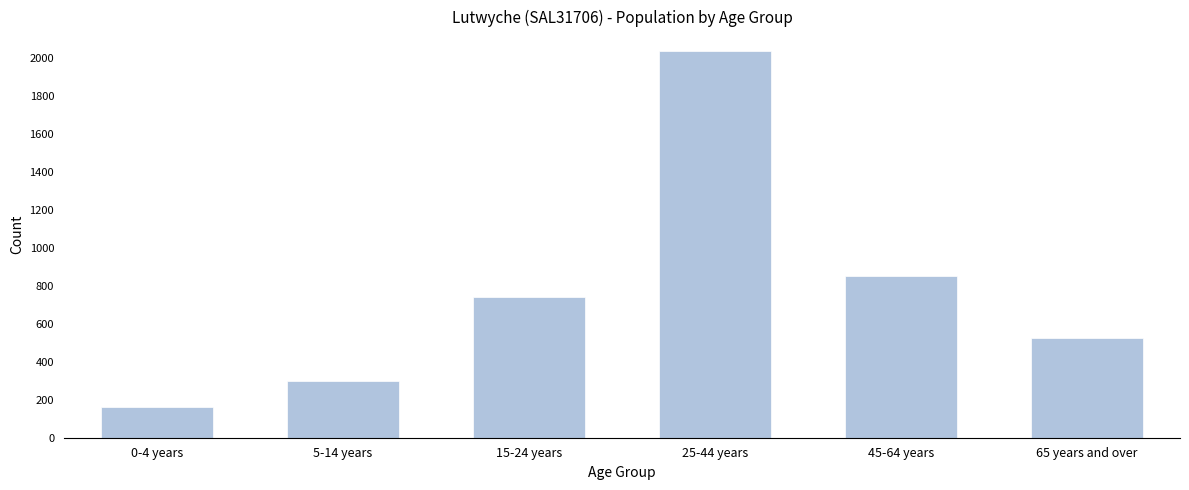

Reading right to left, list all the values displayed in this chart.

524	849	2037	742	298	160